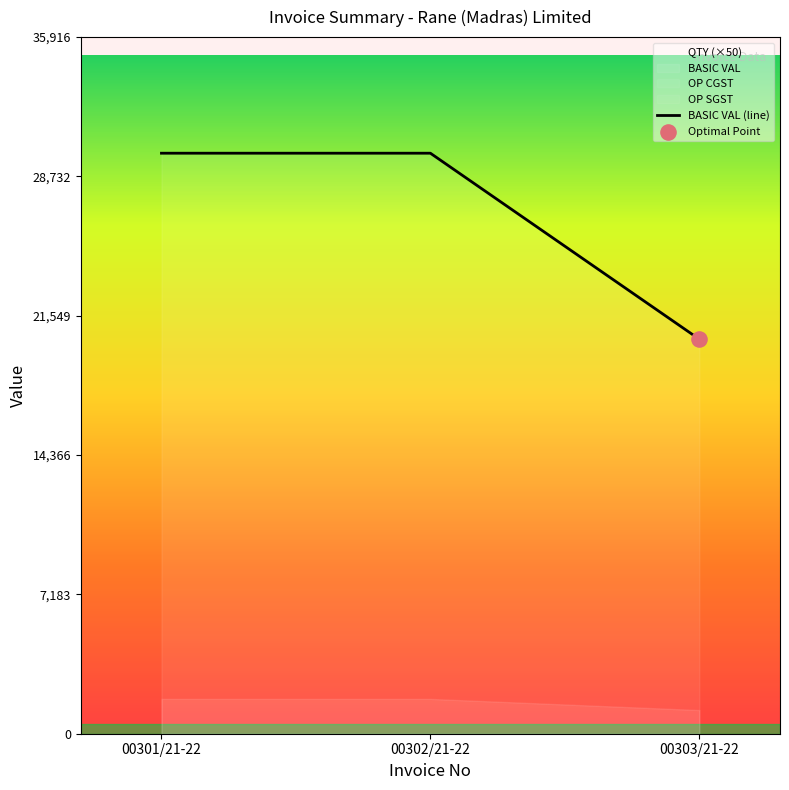

What is the change in value from 00302/21-22 to 00303/21-22?

-9590